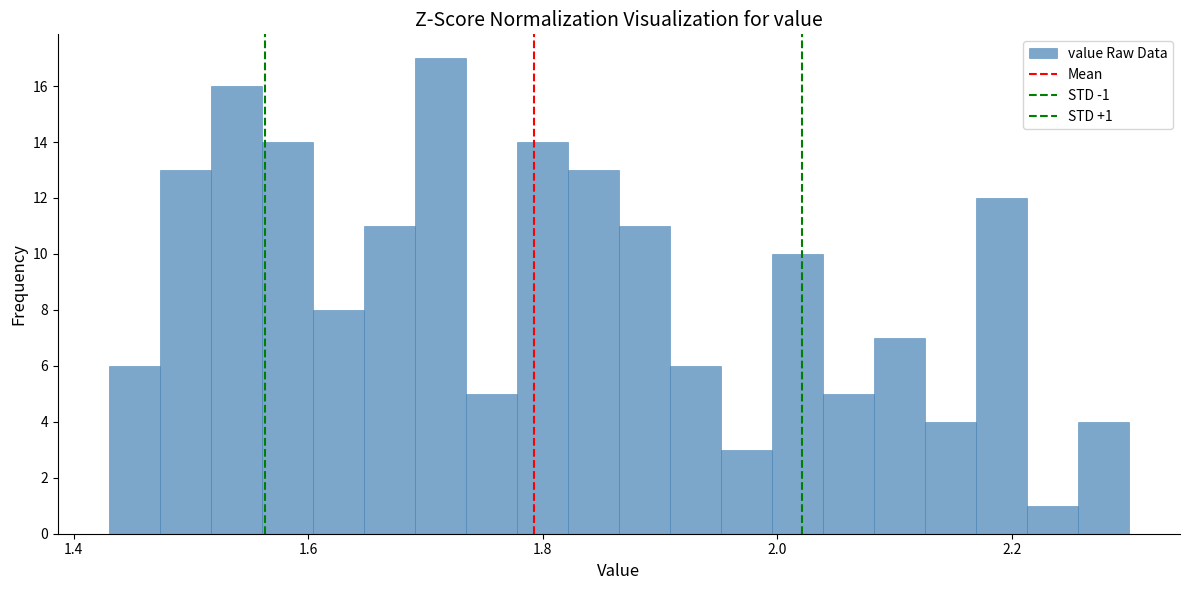

Read against the x-axis, roughly where is the centre of the tallest bar?

1.72